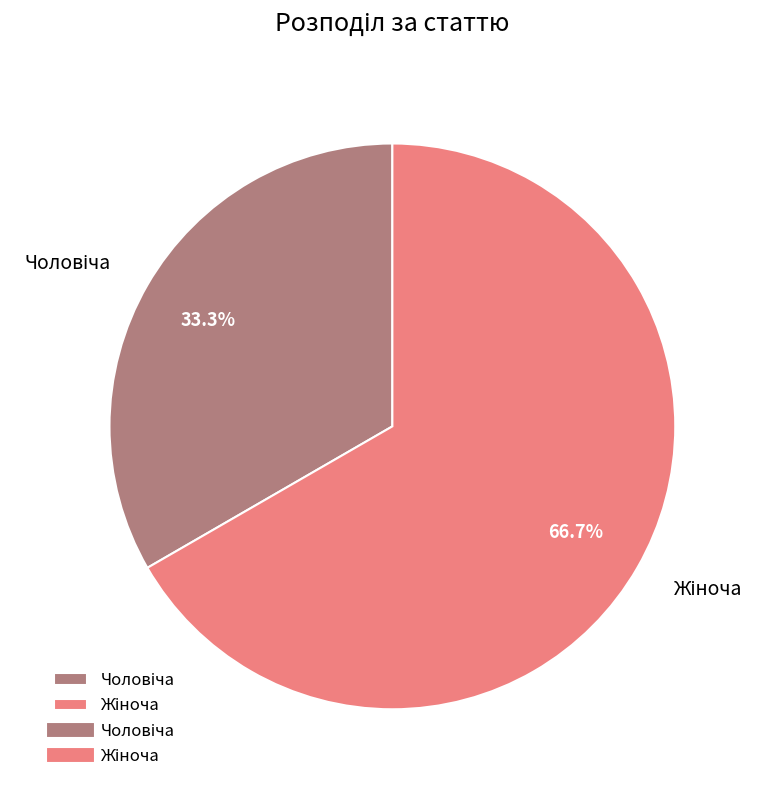

Count the number of slices in the pie.

2